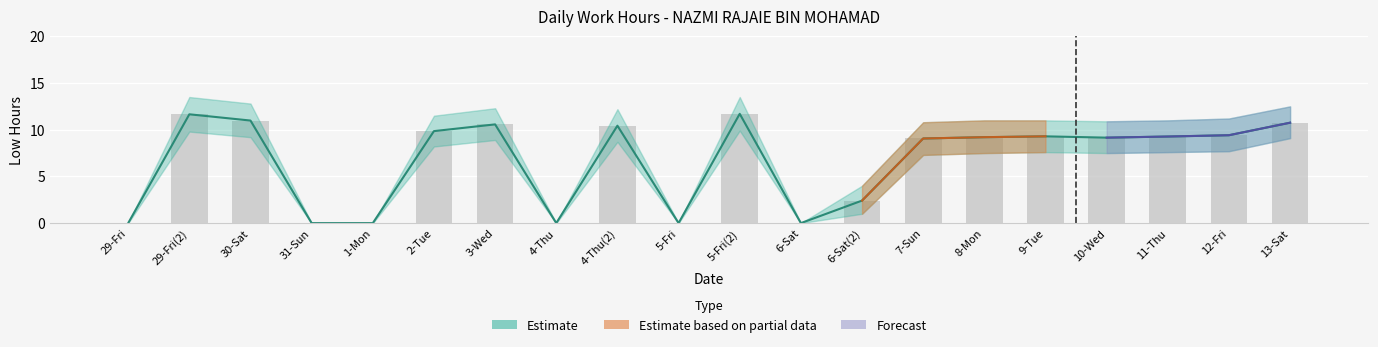

How many values in Low Hours Upper are above zero?

14